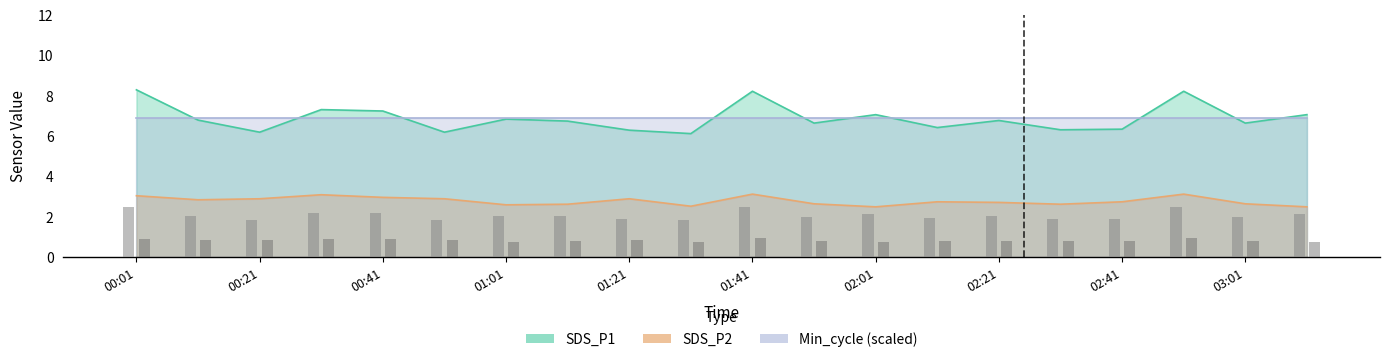

Reading left to right, transcribe all the data shown in this chart.

SDS_P1: 8.3	6.8	6.2	7.3	7.2	6.2	6.8	6.8	6.3	6.1	8.2	6.7	7.1	6.4	6.8	6.3	6.3	8.2	6.7	7.1
SDS_P2: 3.0	2.9	2.9	3.1	3.0	2.9	2.6	2.6	2.9	2.5	3.1	2.6	2.5	2.8	2.7	2.6	2.8	3.1	2.6	2.5